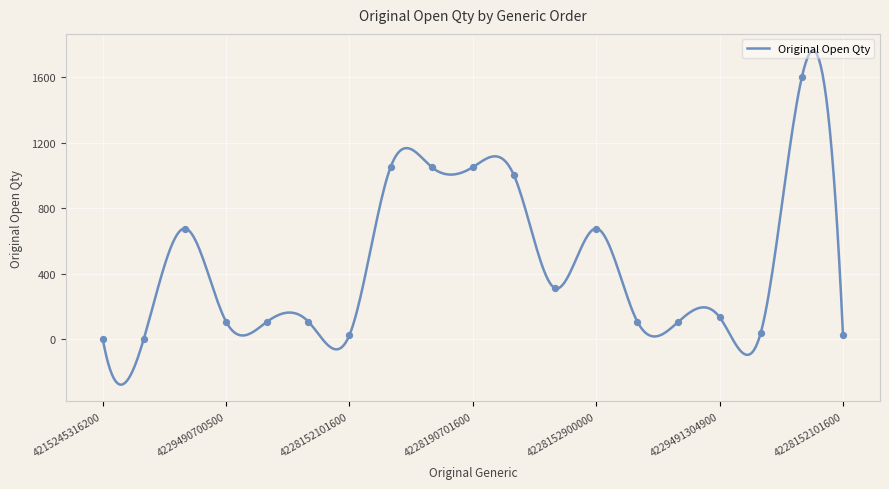

Between 4228152101600 and 4229490700600, which is larger?

4229490700600